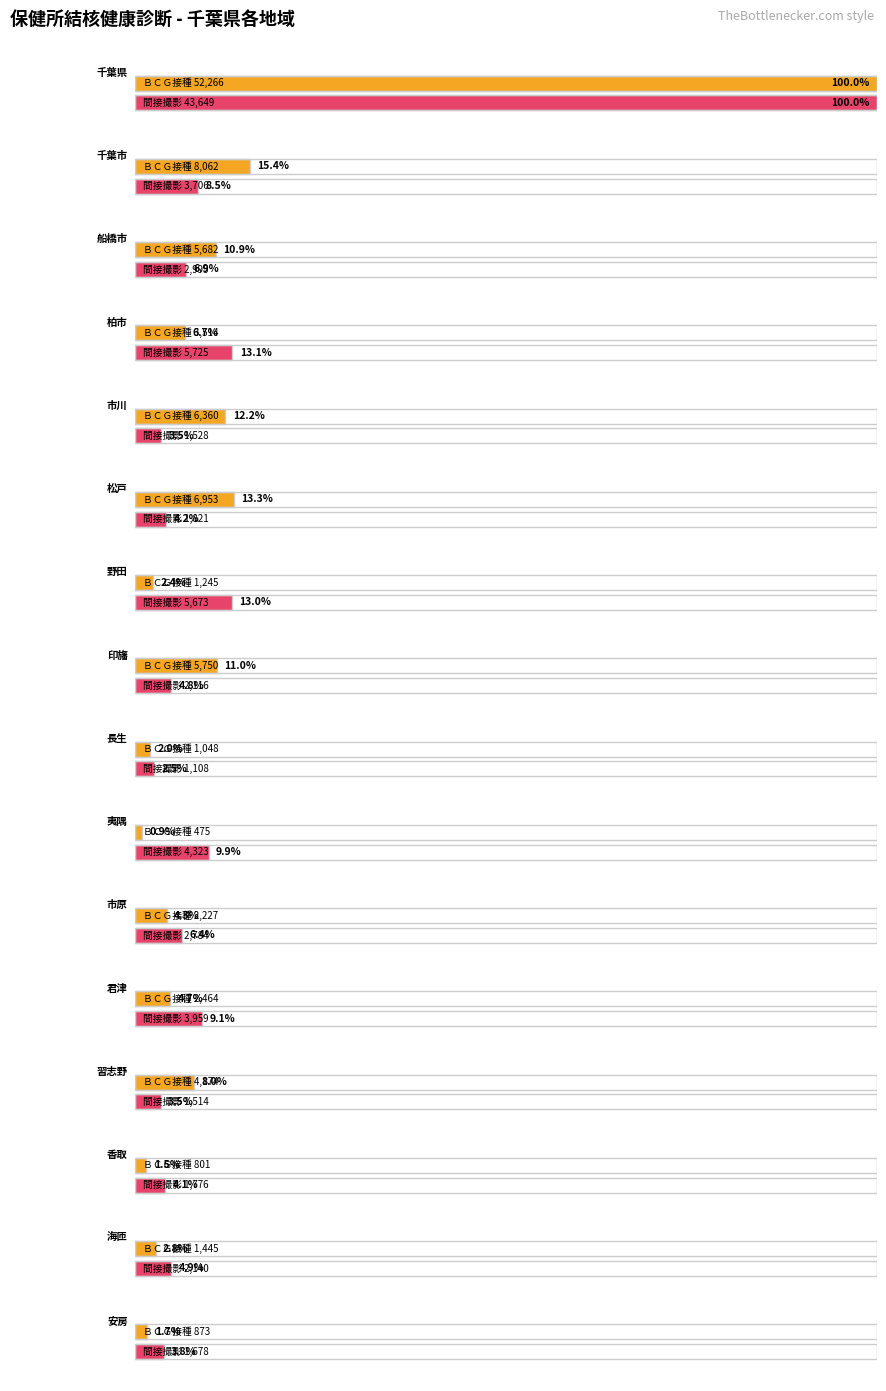

Does the chart contain stacked bars?

No